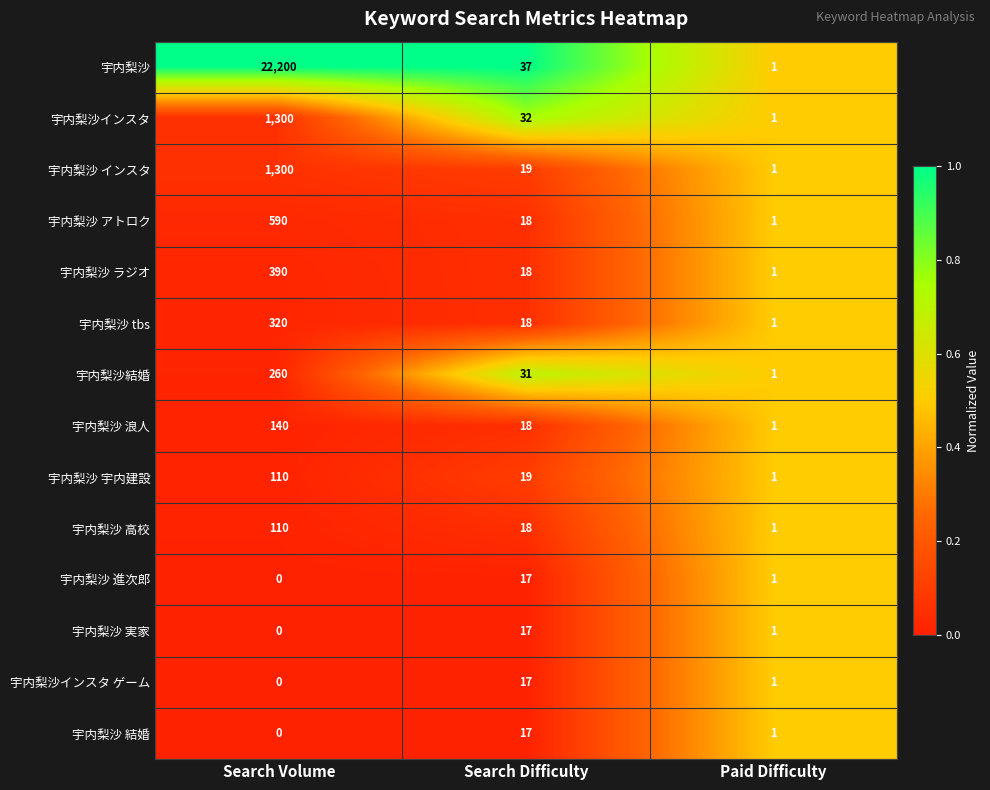

What is the total value across all series at Search Difficulty?

296